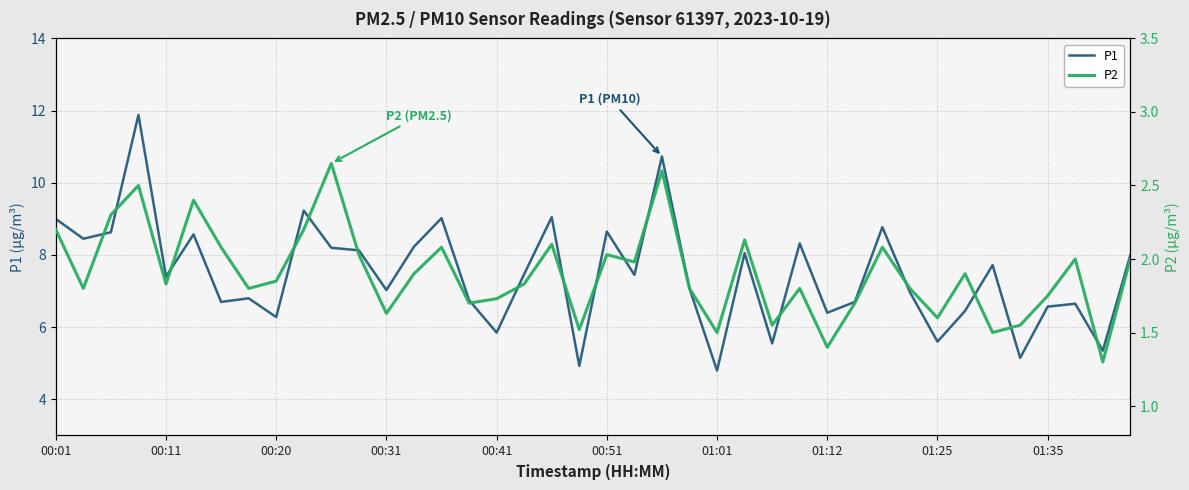

At which label does P2 reach its minimum?

38